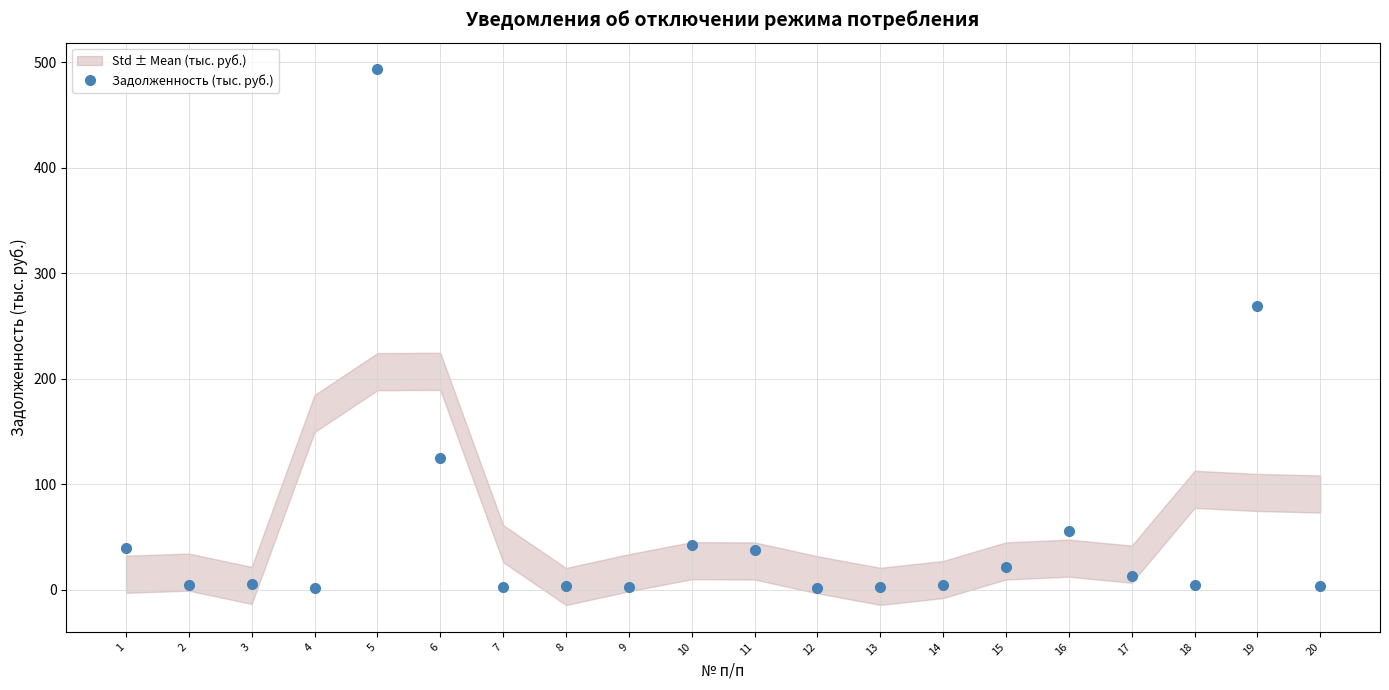

What is the ratio of the value at 18 to the value at 10?

0.1